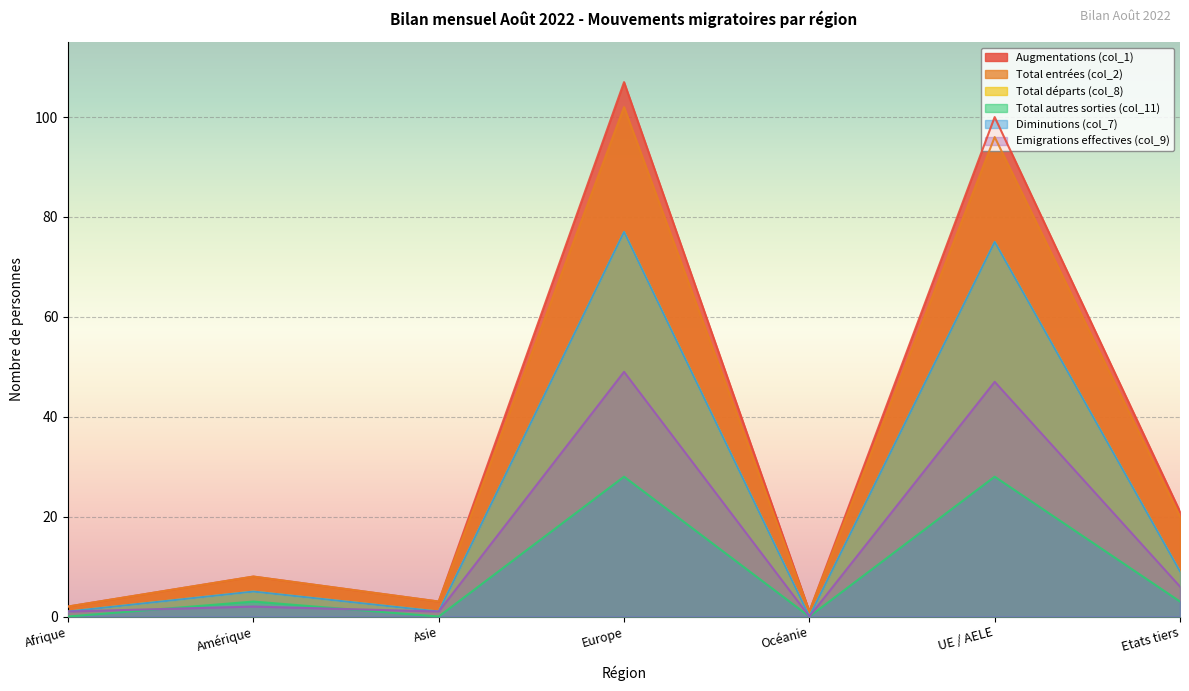

What is the difference between the Augmentations (col_1) values at Europe and Amérique?

99